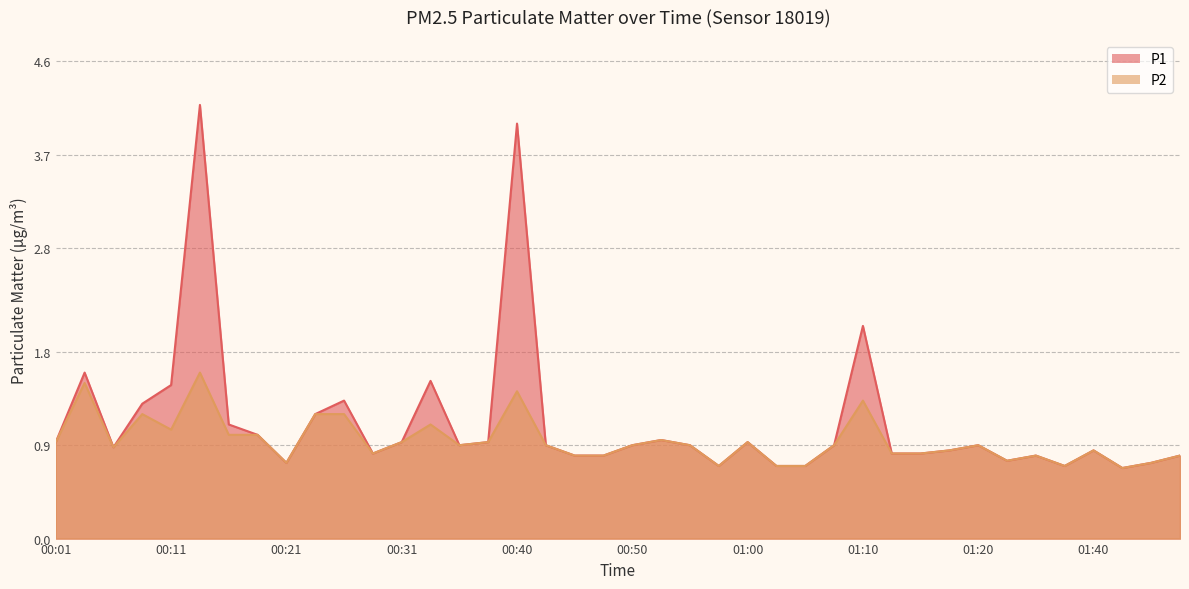

Between 01:10 and 01:12, which series saw the biggest shift?

P1